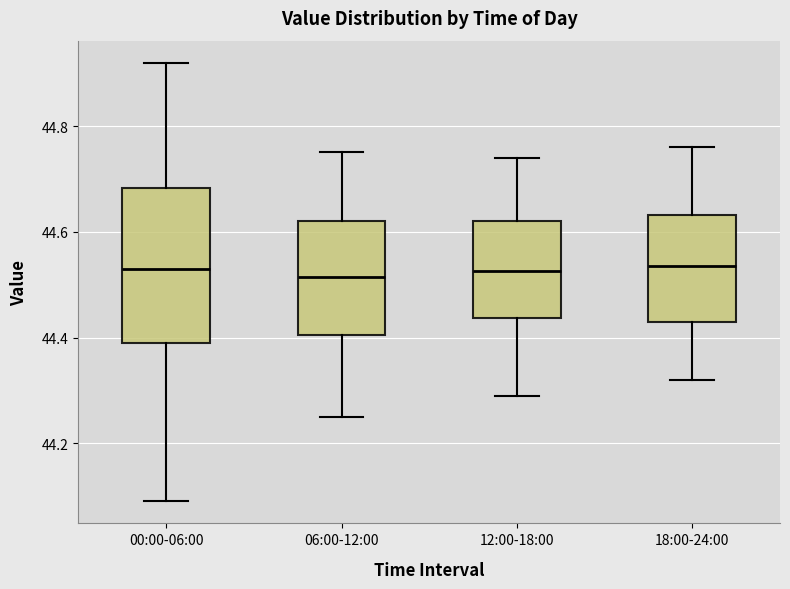

Reading left to right, transcribe this box plot: for each box, give where its median line is, the range the box spans, and where its two whiskers end, as read against the y-axis. The values are not printed on the chart, so give them approximately, as read against the axis.

00:00-06:00: median 44.54, box 44.40 to 44.68, whiskers 44.10 to 44.92
06:00-12:00: median 44.52, box 44.40 to 44.62, whiskers 44.26 to 44.76
12:00-18:00: median 44.52, box 44.44 to 44.62, whiskers 44.30 to 44.74
18:00-24:00: median 44.54, box 44.44 to 44.64, whiskers 44.32 to 44.76